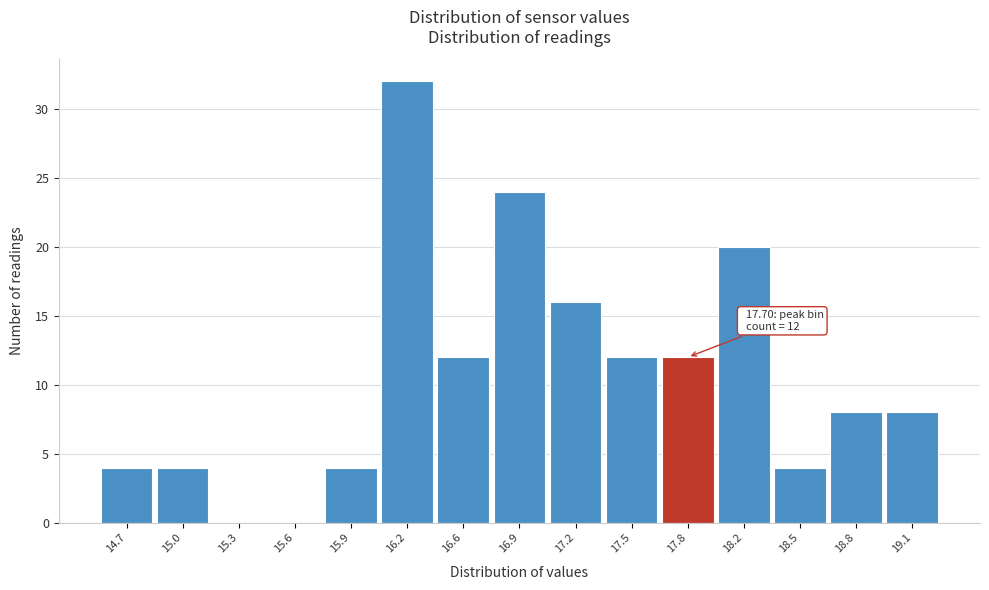

Over which range of the x-axis is the bar tallest?

16.10 to 16.40